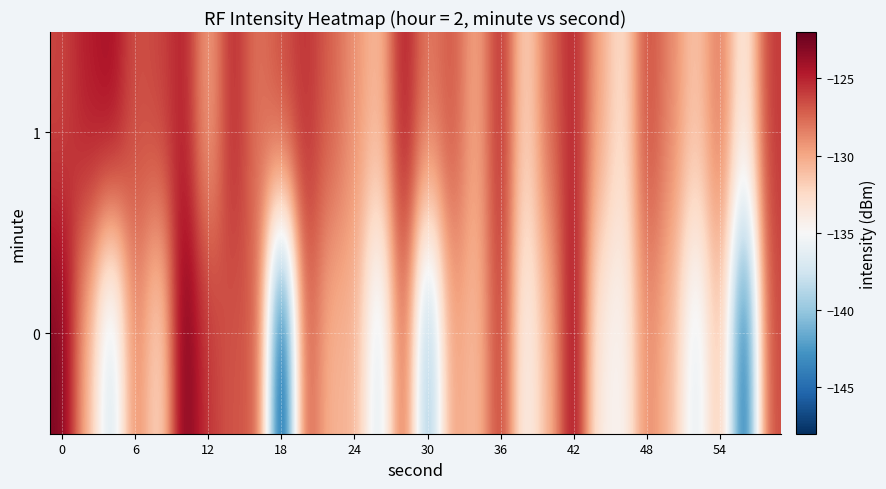

Reading left to right, transcribe all the data shown in this chart.

0: -122.8	-130.4	-138.1	-128.5	-132.9	-122.5	-125.9	-126.9	-126.9	-147.8	-126.7	-130.6	-130.5	-137.5	-127.1	-140.9	-129.5	-131.1	-125.6	-134.8	-130.6	-123.6	-134.1	-135.0	-128.7	-130.9	-136.9	-130.6	-146.0	-126.4
1: -126.3	-124.7	-124.0	-126.7	-126.2	-124.8	-130.0	-125.1	-128.1	-126.5	-125.5	-127.2	-129.1	-131.0	-124.5	-128.3	-126.8	-130.2	-125.1	-132.4	-127.6	-124.9	-129.8	-133.1	-126.3	-128.7	-131.5	-127.9	-134.2	-125.8